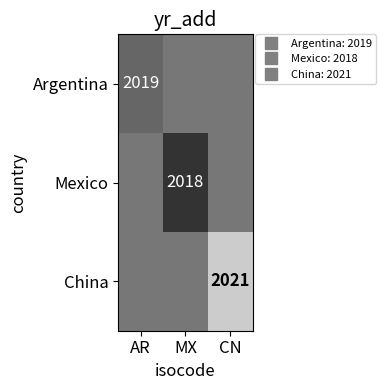

How many values in the Argentina series exceed 2019?

2